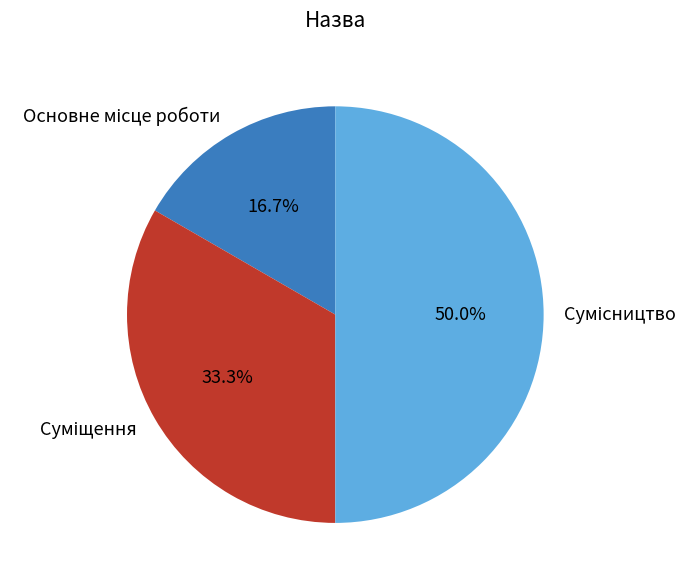

What percentage is the Сумісництво slice, to the nearest percent?

50%